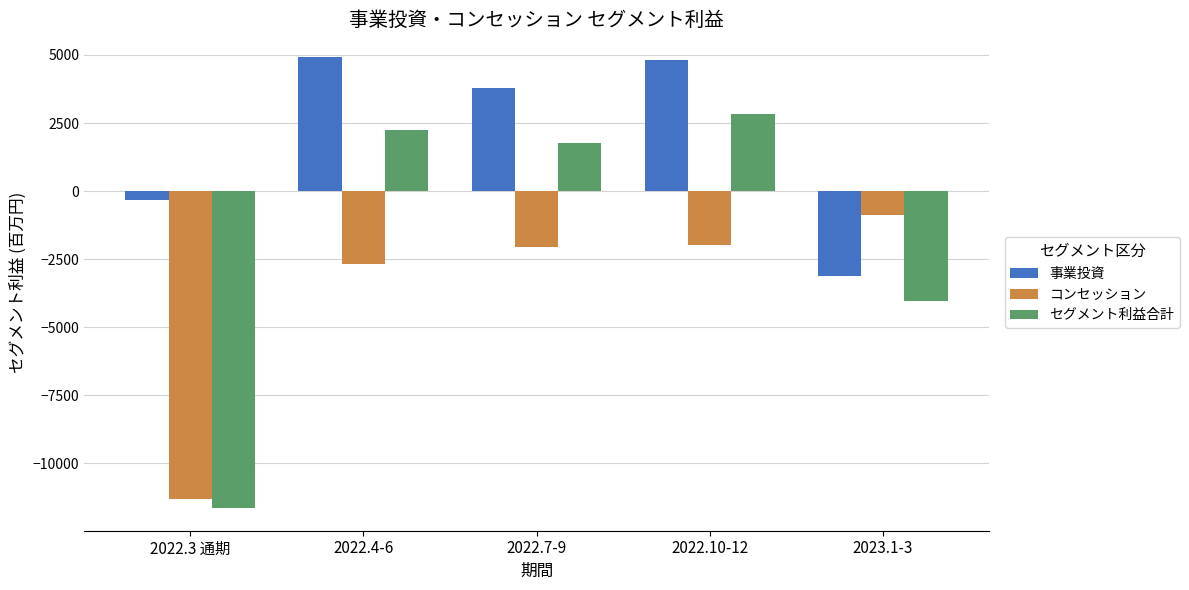

What position from the left is 2022.4-6?

2